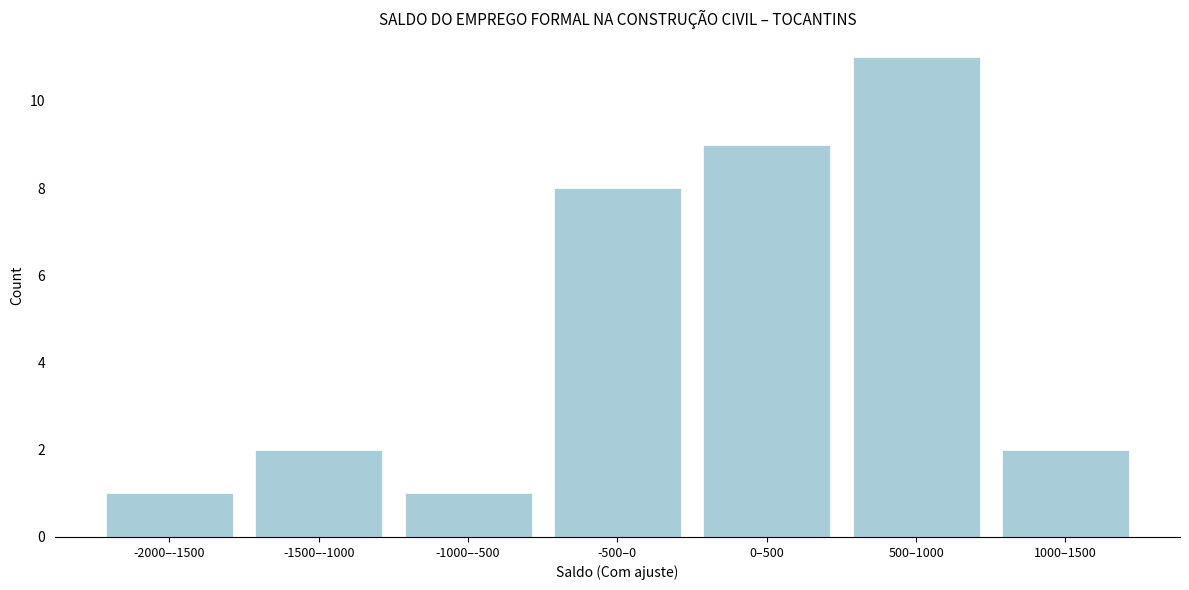

Reading right to left, what are all the values shown in this chart?

1000–1500=2	500–1000=11	0–500=9	-500–0=8	-1000–-500=1	-1500–-1000=2	-2000–-1500=1